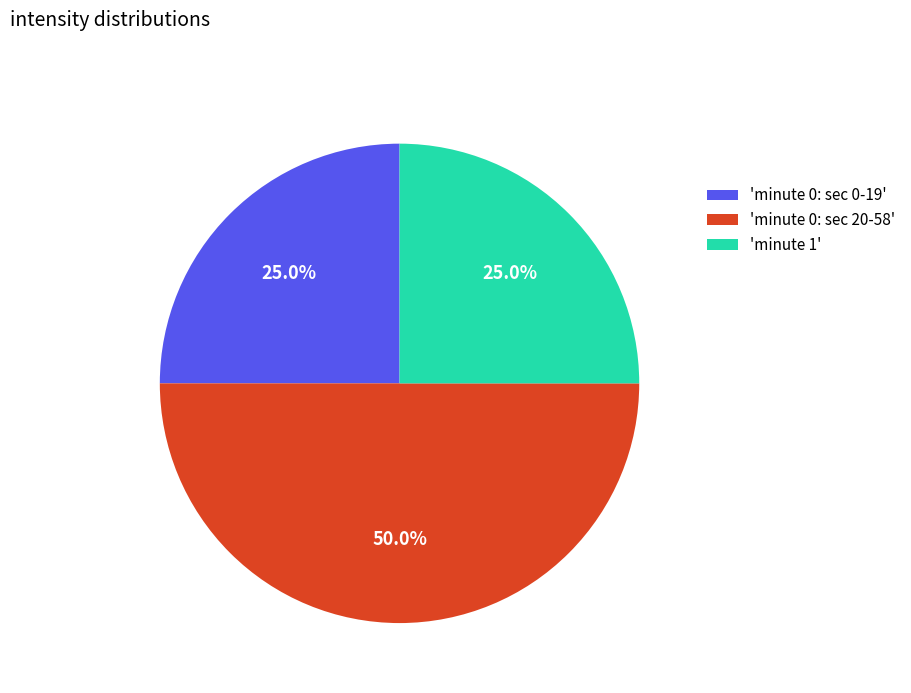

Do 'minute 1' and 'minute 0: sec 20-58' together represent more than half of the pie?

Yes